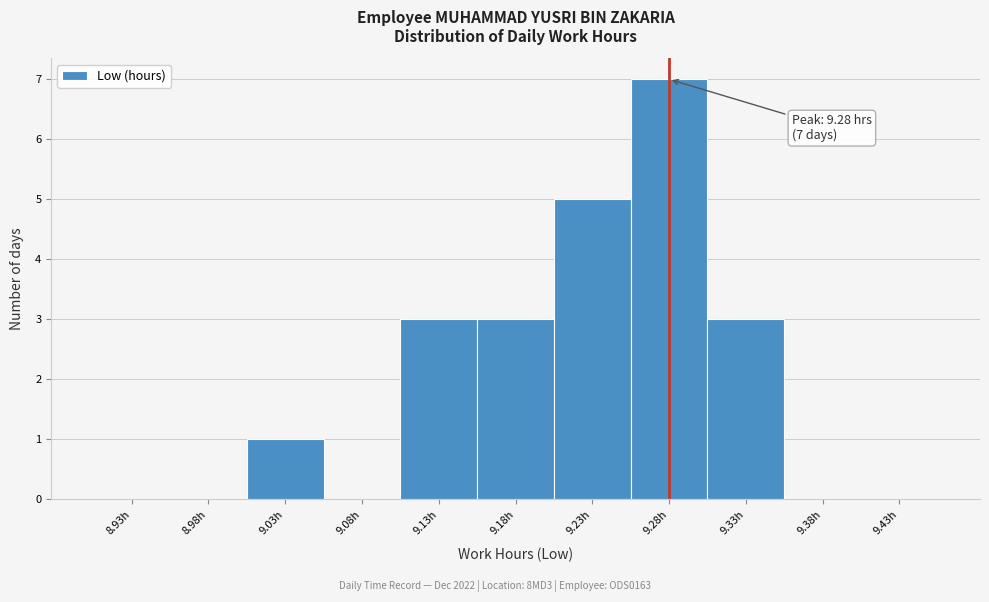

Which range on the x-axis has the tallest bar?

9.25 to 9.30